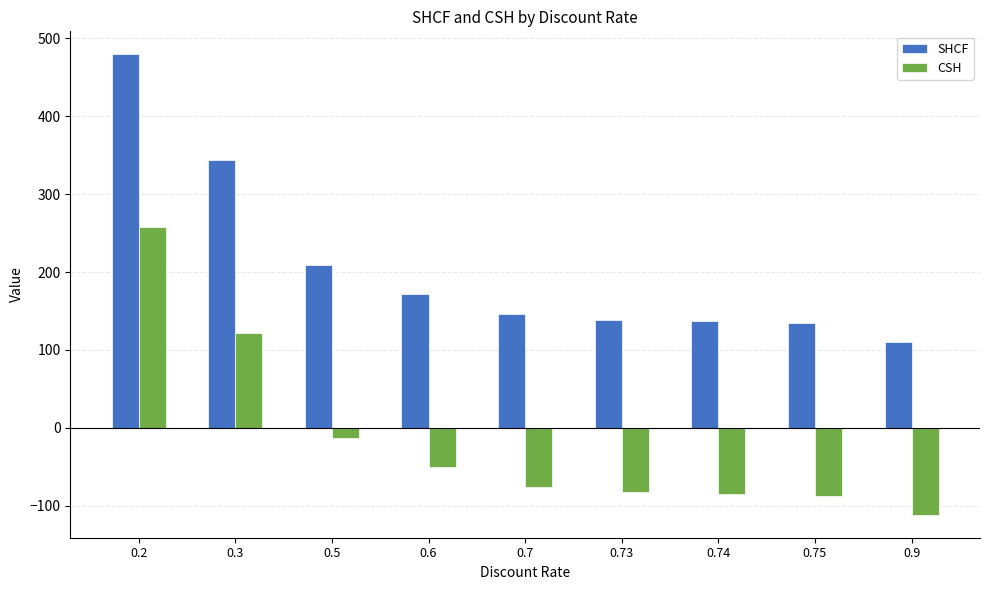

Does the chart contain any negative values?

Yes